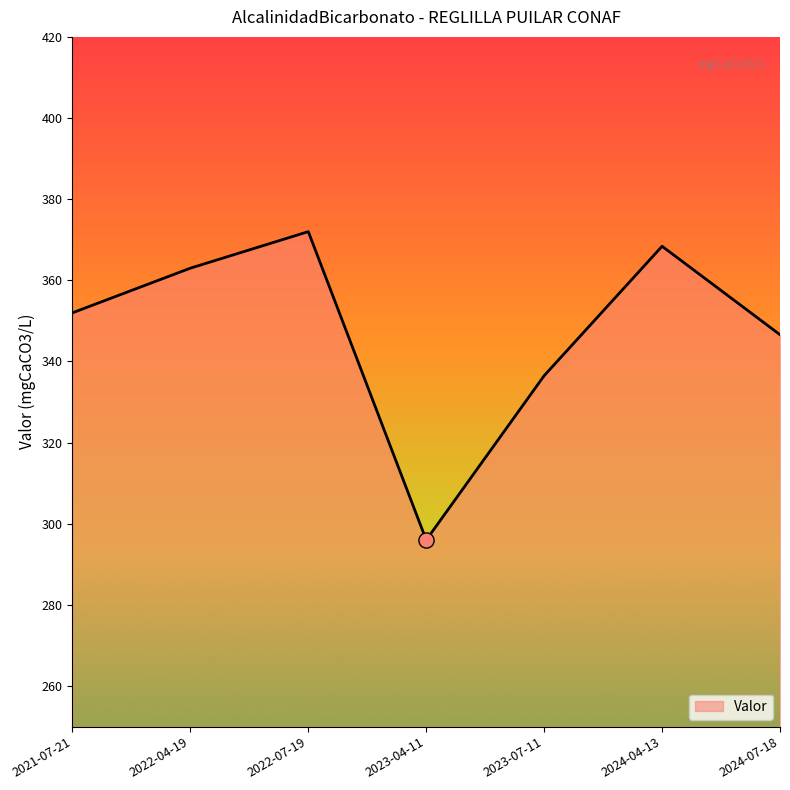

What is the change in value from 2023-04-11 to 2024-04-13?

+72.4